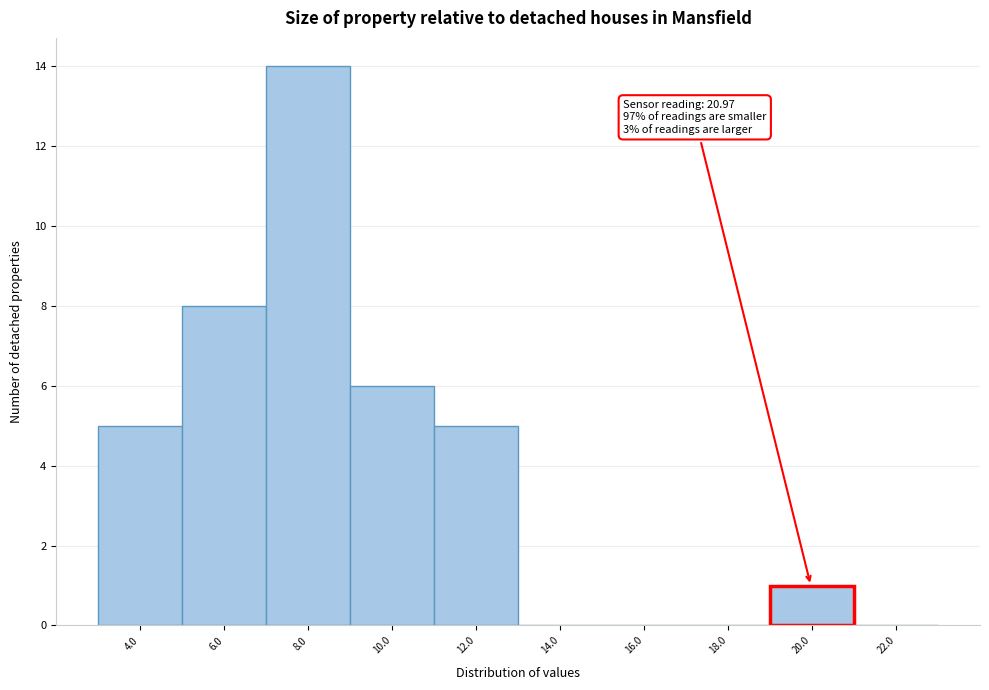

Reading left to right, extract all data points from this chart.

4.0=5	6.0=8	8.0=14	10.0=6	12.0=5	14.0=0	16.0=0	18.0=0	20.0=1	22.0=0